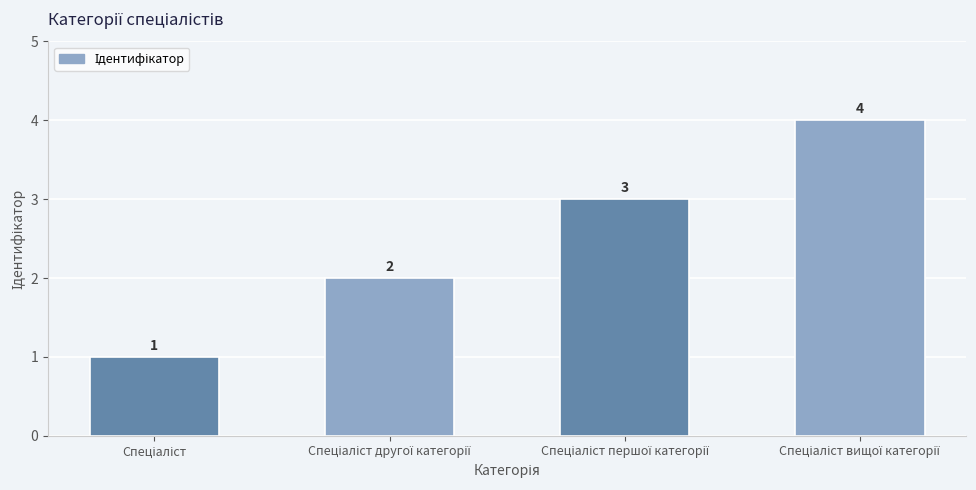

What is the value of the 1st bar from the left?

1